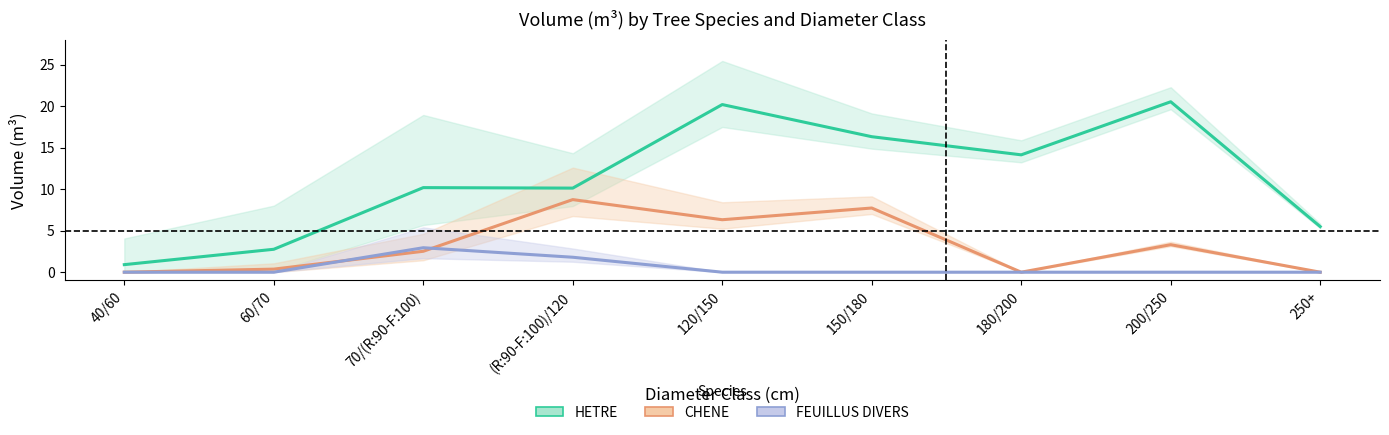

How many values in FEUILLUS DIVERS are above zero?

2